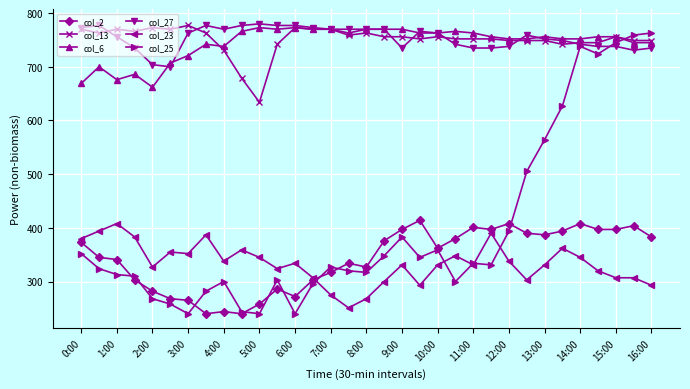

What is the smallest value displayed?

240